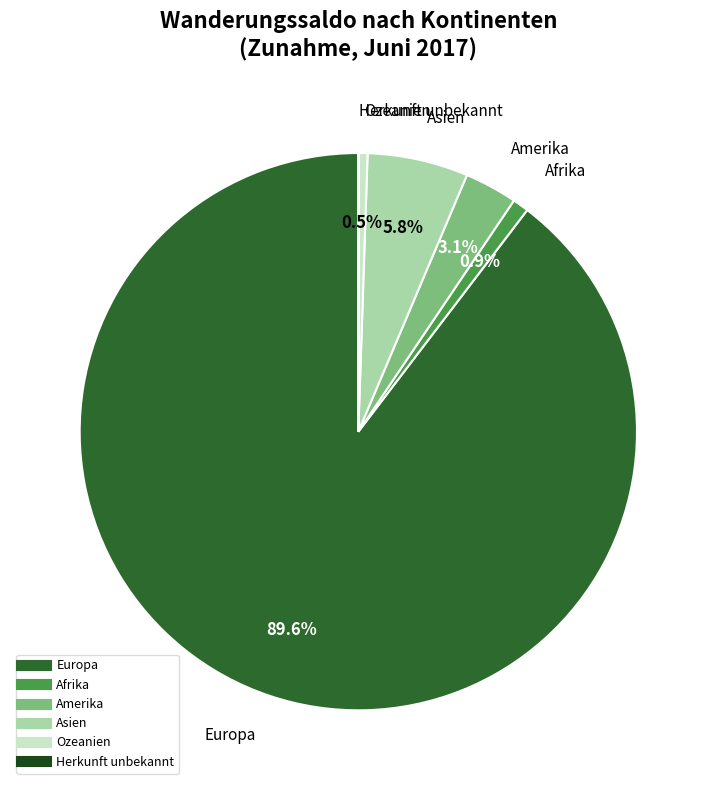

Is there any slice that represents more than half of the pie?

Yes